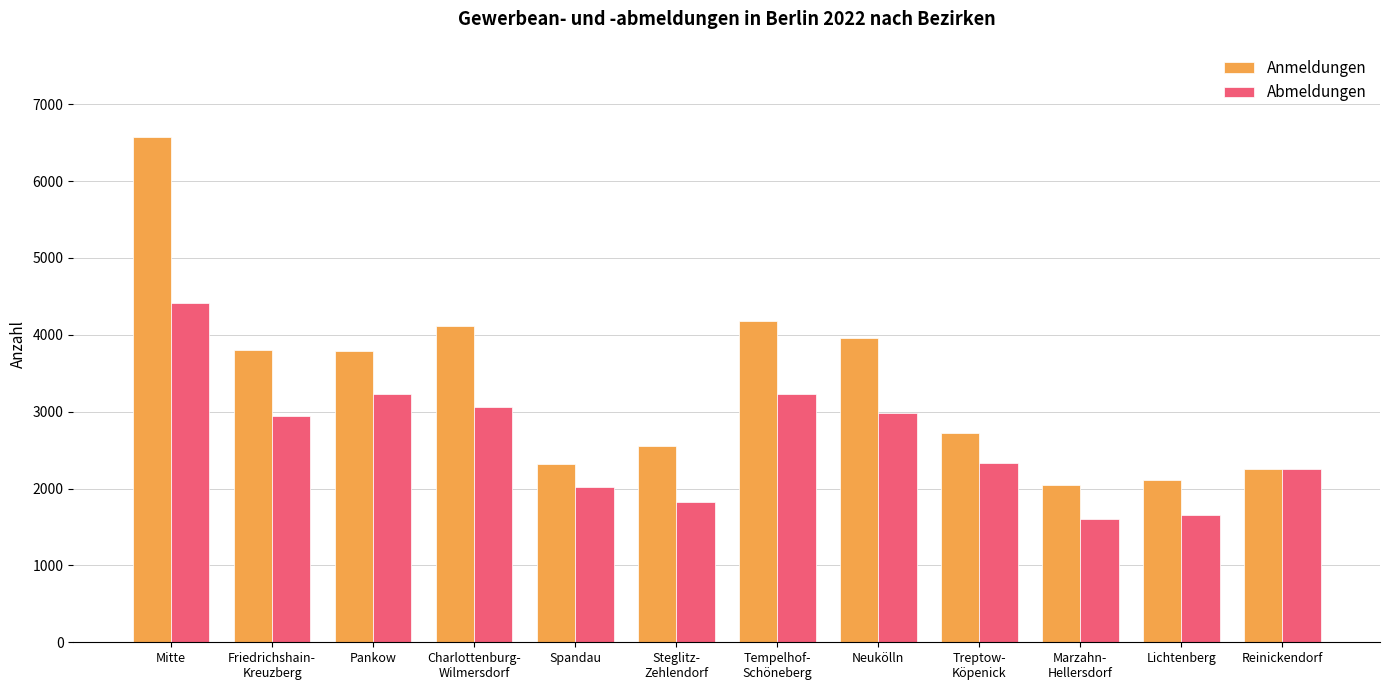

The value of Abmeldungen at Pankow is 3231. True or false?

True